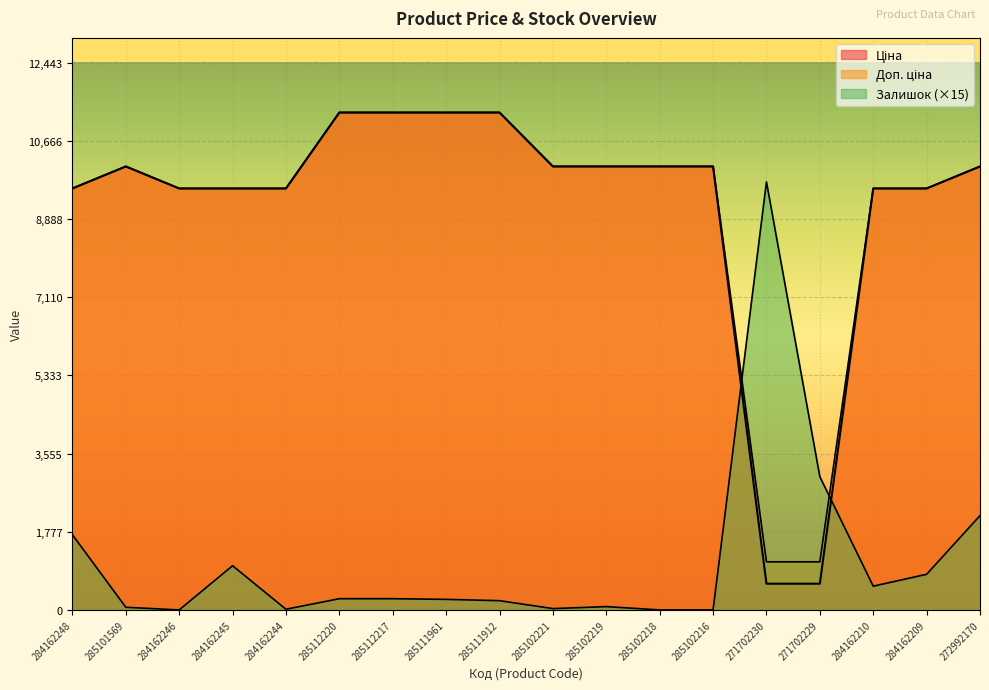

Is the value of Доп. ціна at 284162246 greater than the value of Залишок at 284162248?

Yes